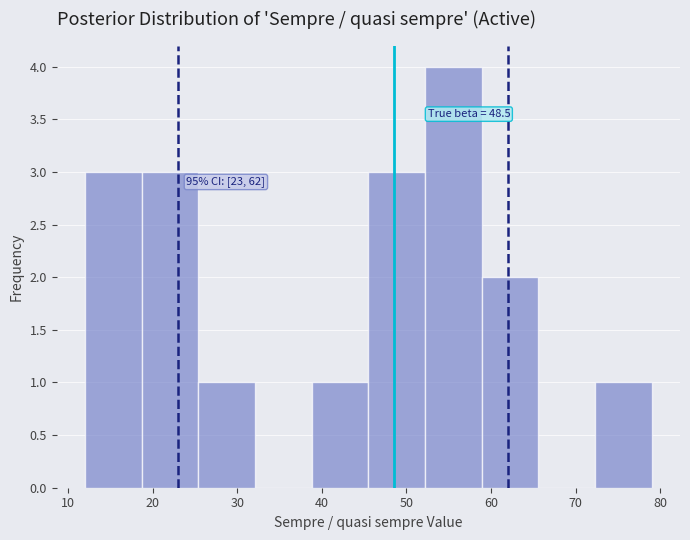

Which range on the x-axis has the tallest bar?

52.2 to 58.9